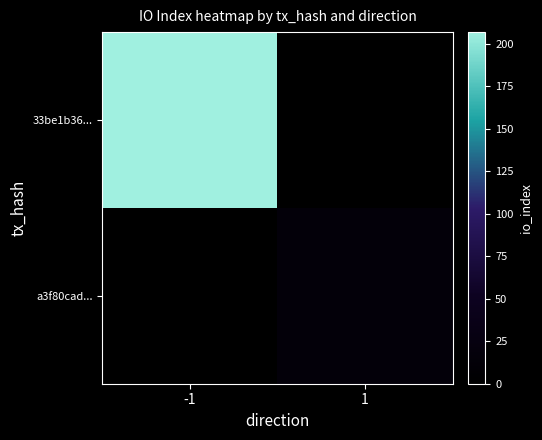

Reading right to left, transcribe all the data shown in this chart.

33be1b36...: 1=0	-1=207
a3f80cad...: 1=16	-1=0